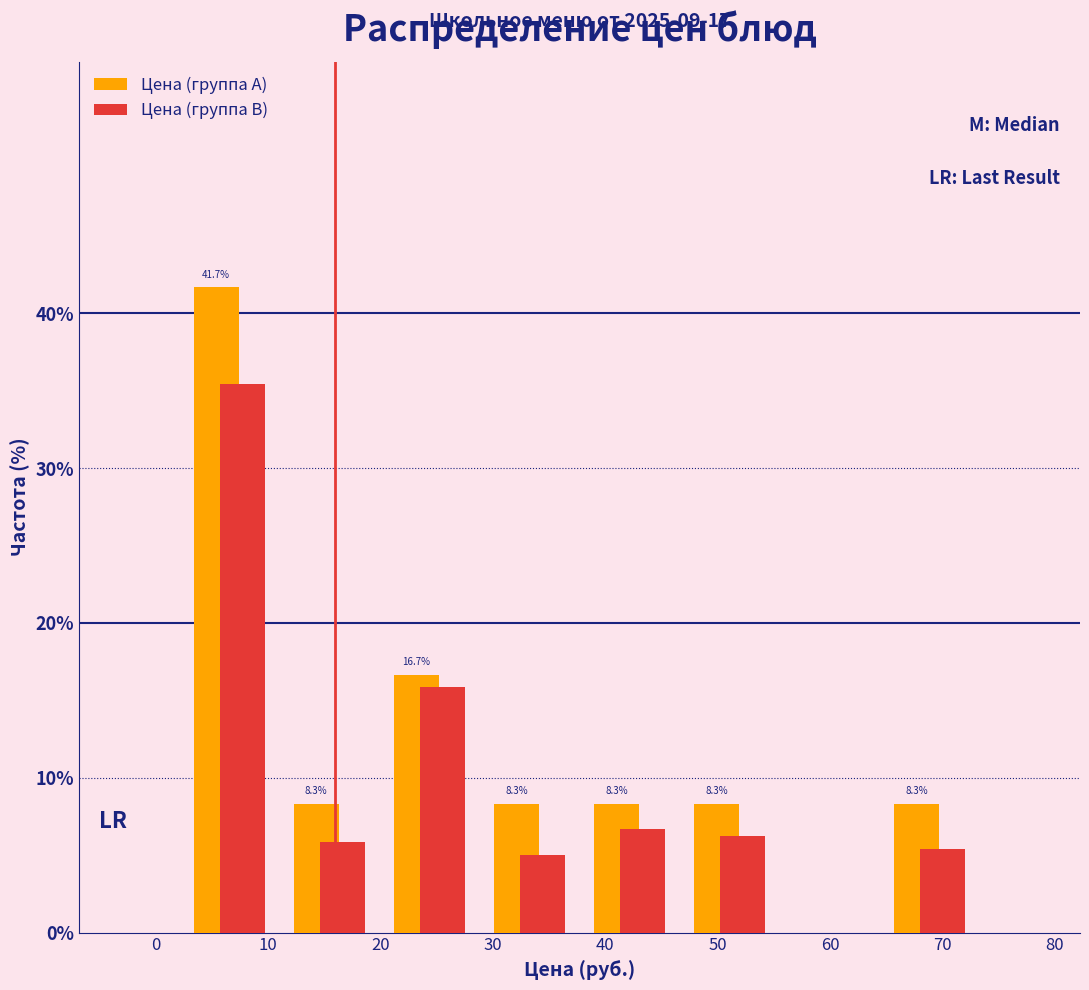

In the Цена (группа A) series, which range on the x-axis has the tallest bar?

2 to 11